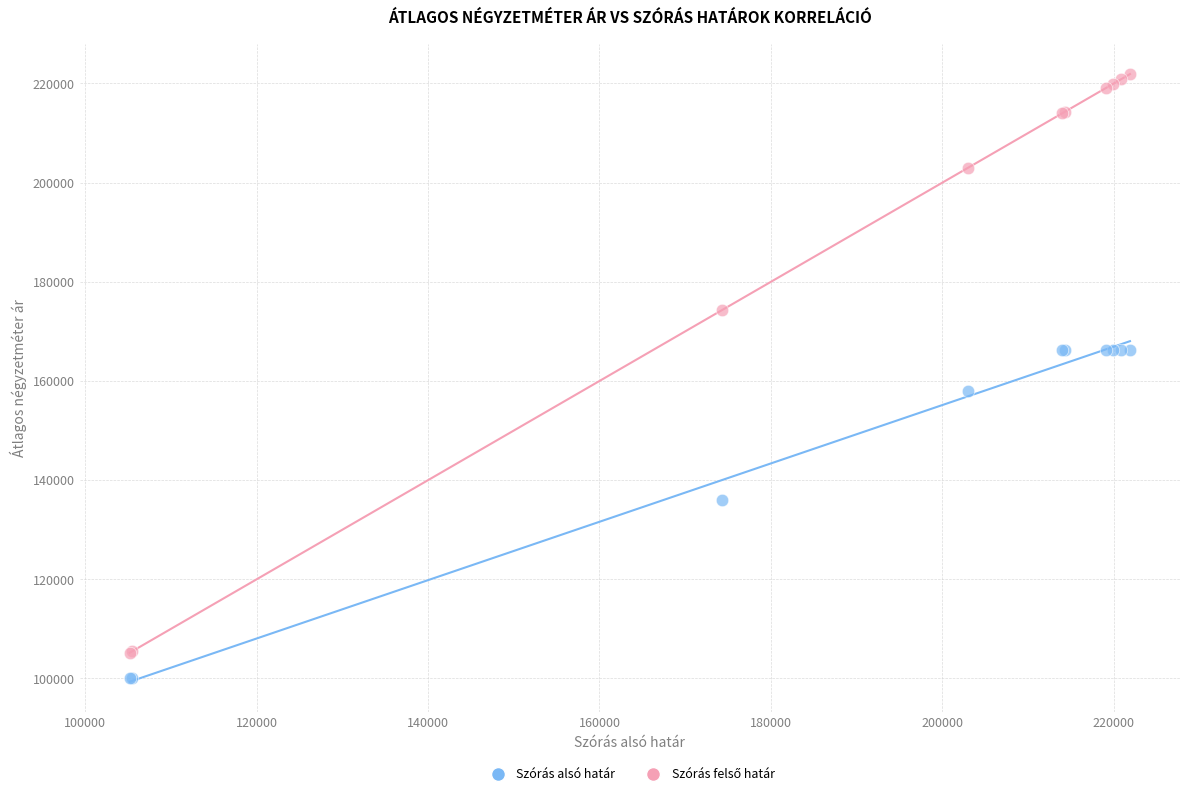

Which series reaches the minimum Y coordinate?

Szórás alsó határ